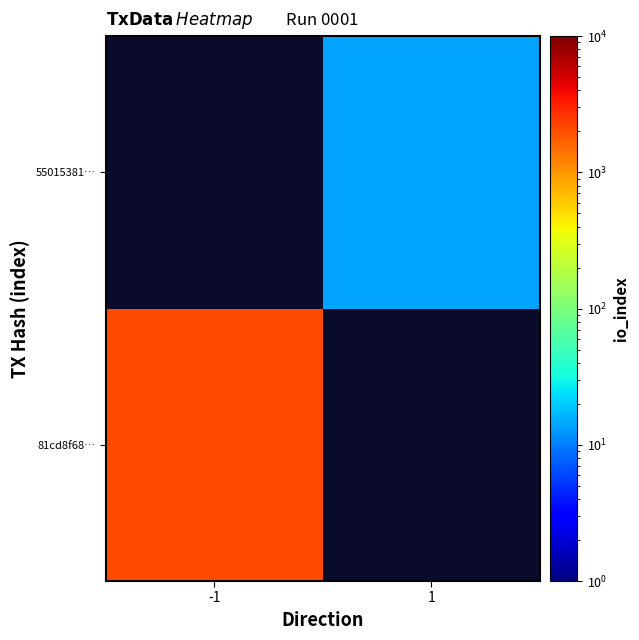

At how many categories does at least one series exceed 548?

1